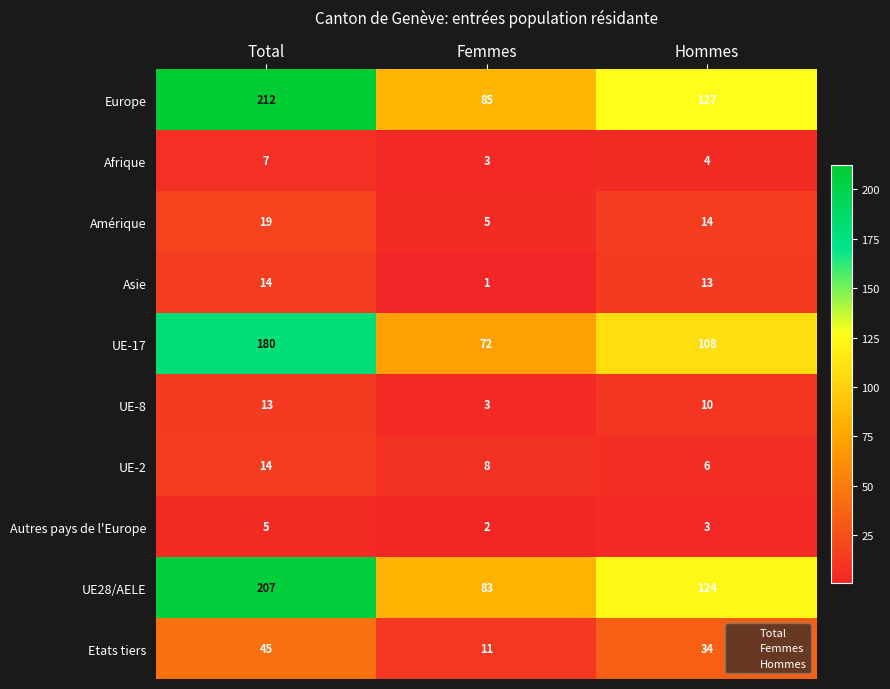

What value does the UE-17 series have at Femmes, to the nearest 5?

70